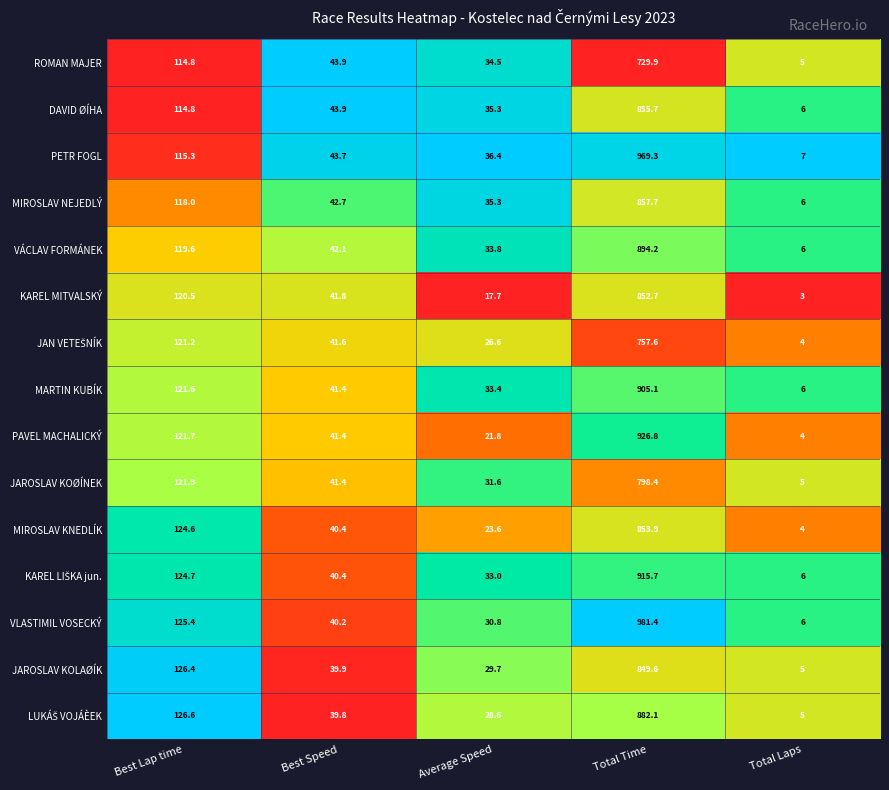

True or false: KAREL MITVALSKÝ has a value of 852.7 at Total Time.

True